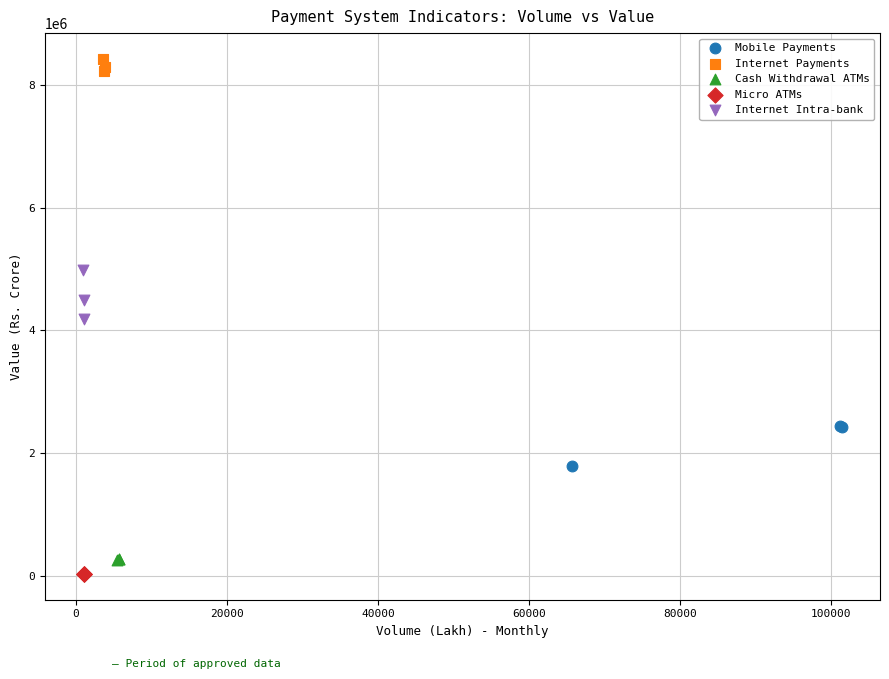

Which series has the largest Y range (max minus min)?

Internet Intra-bank